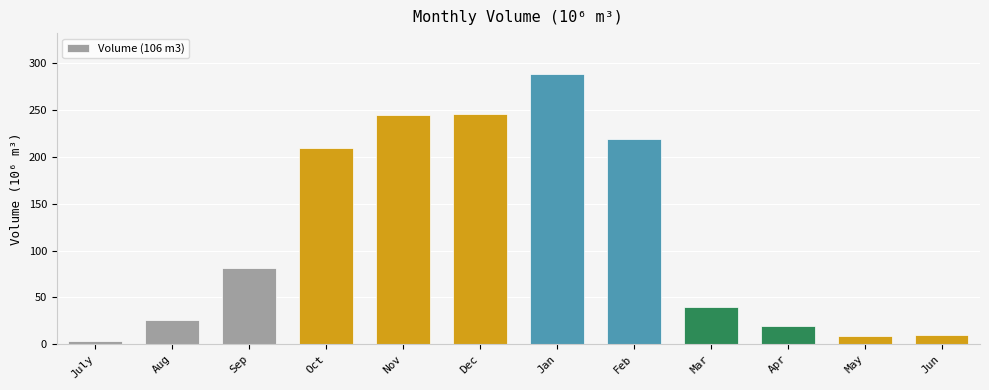

Does the chart contain stacked bars?

No